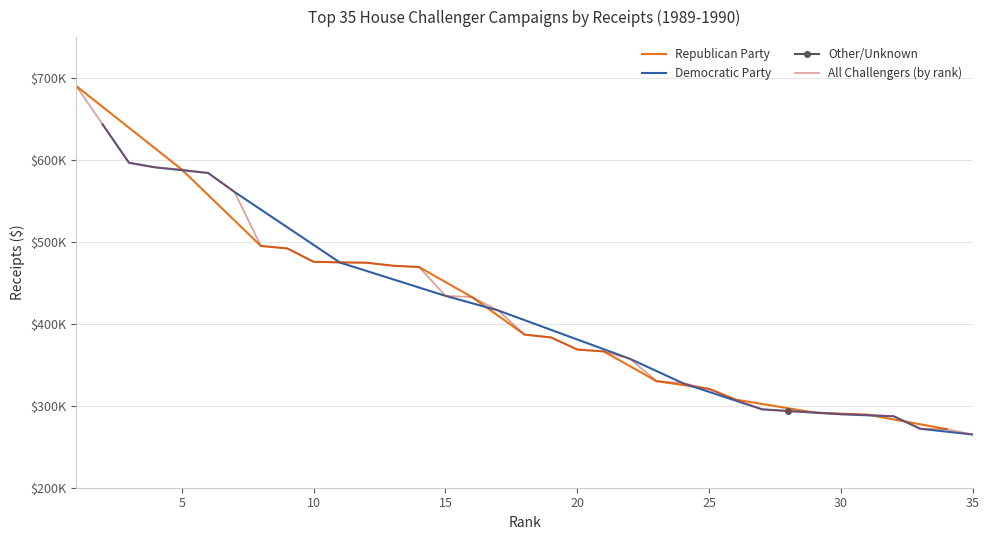

Between 31 and 18, which is larger?

18